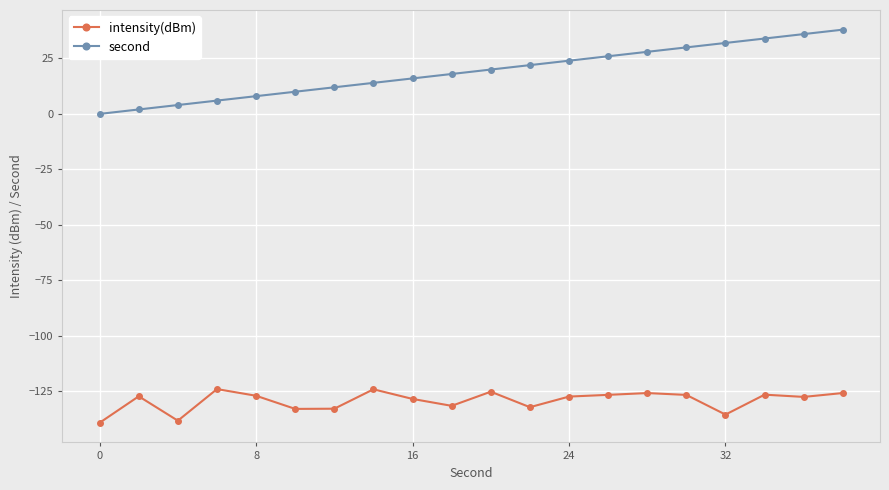

How many series are shown in this chart?

2